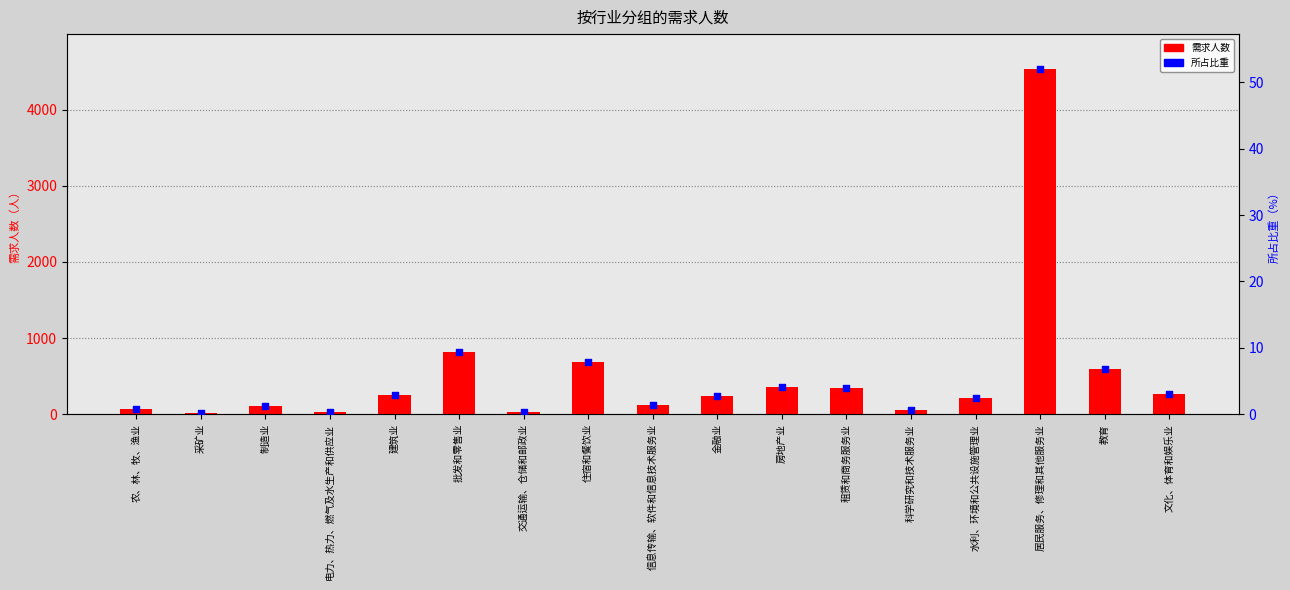

Is the value of 需求人数 at 文化、体育和娱乐业 greater than the value of 所占比重 at 制造业?

Yes